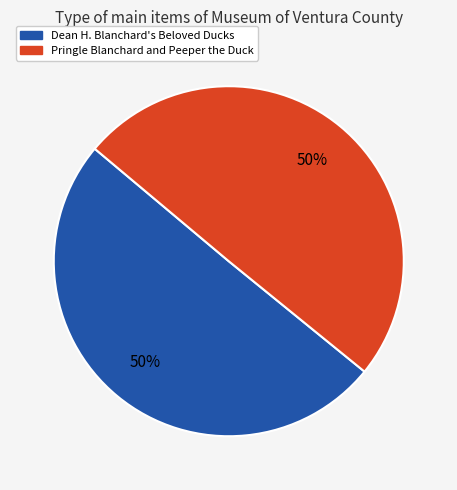

To the nearest percent, what portion does Dean H. Blanchard's Beloved Ducks represent?

50%